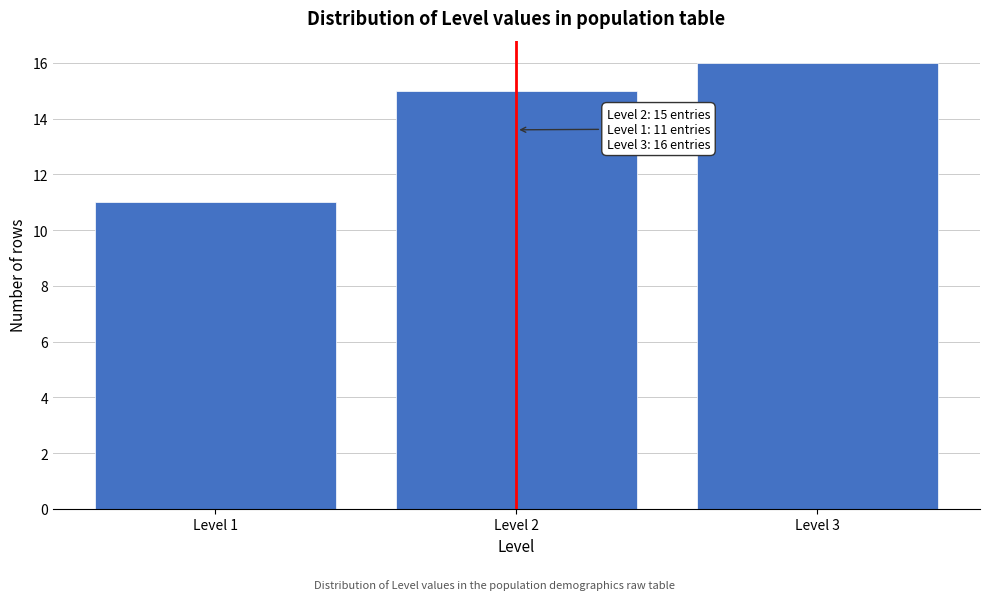

Reading left to right, list all the values displayed in this chart.

Level 1=11	Level 2=15	Level 3=16